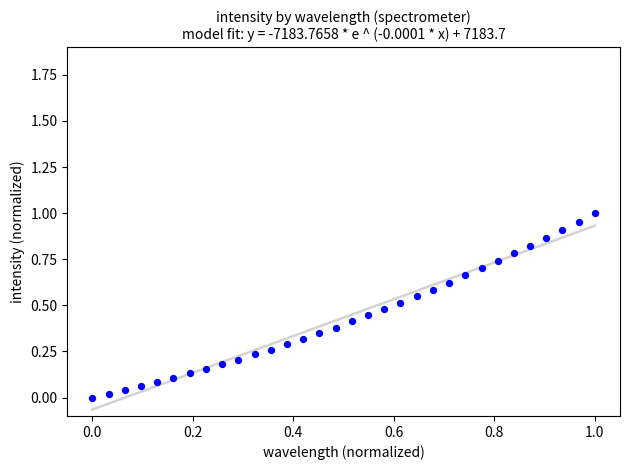

How many data points are displayed?

32